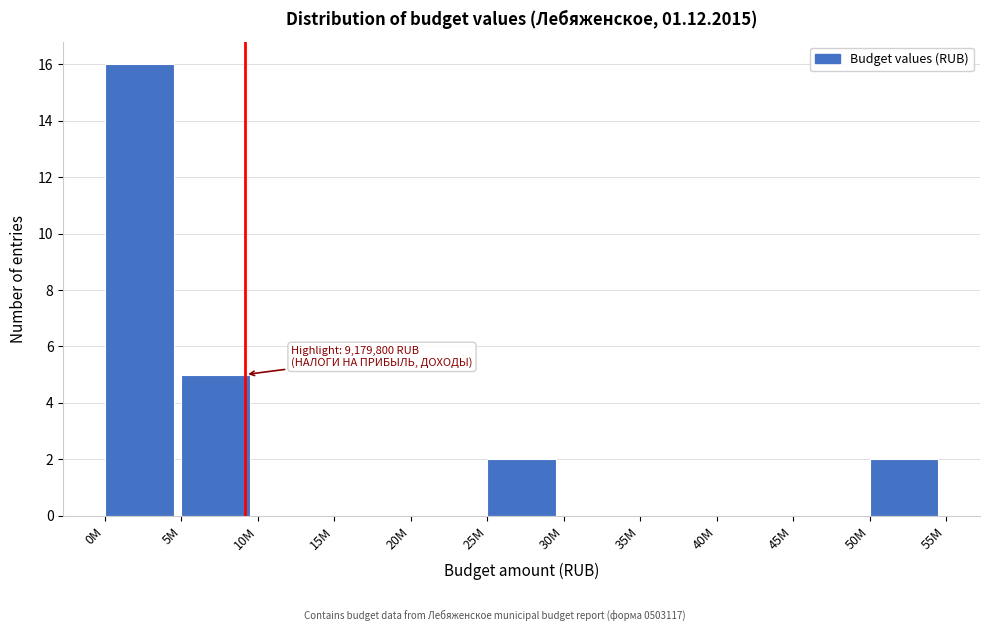

Reading left to right, extract all data points from this chart.

0M=16	5M=5	10M=0	15M=0	20M=0	25M=2	30M=0	35M=0	40M=0	45M=0	50M=2